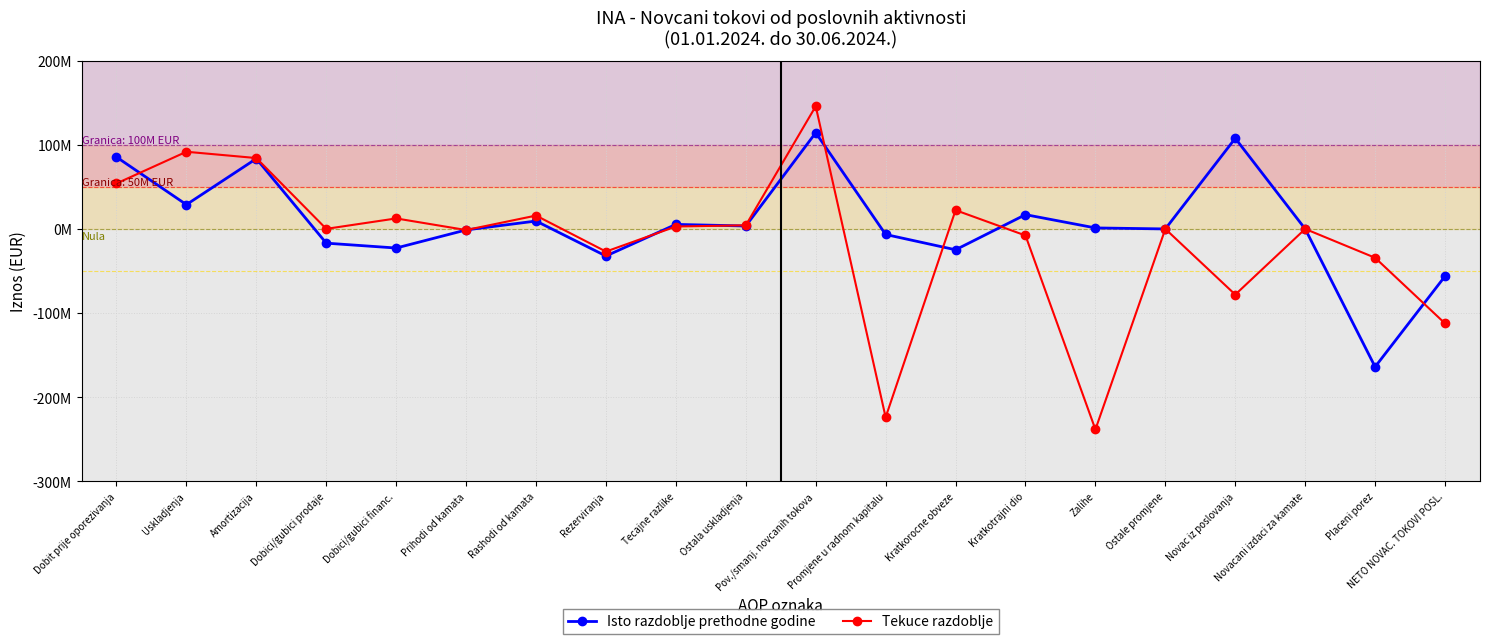

At which category is the sum across all series the highest?

Pov./smanj. novcanih tokova